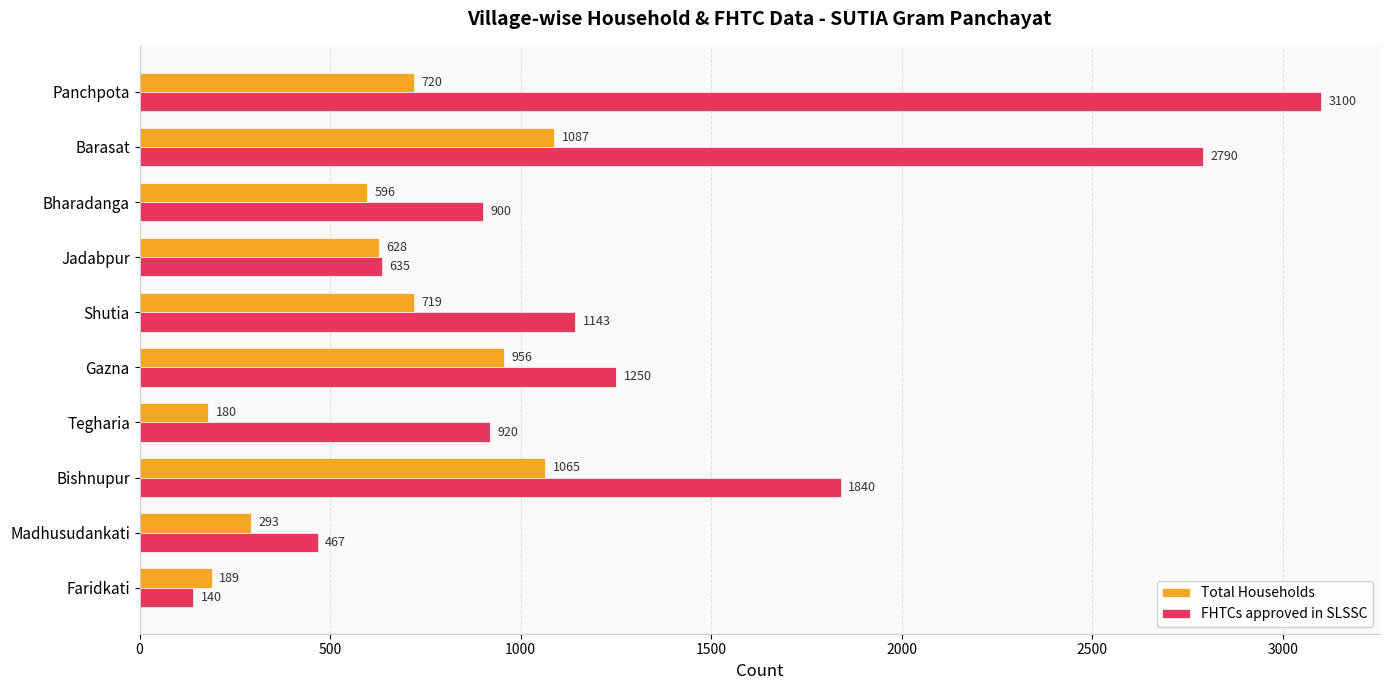

What is the difference between the highest and lowest values at Bharadanga?

304